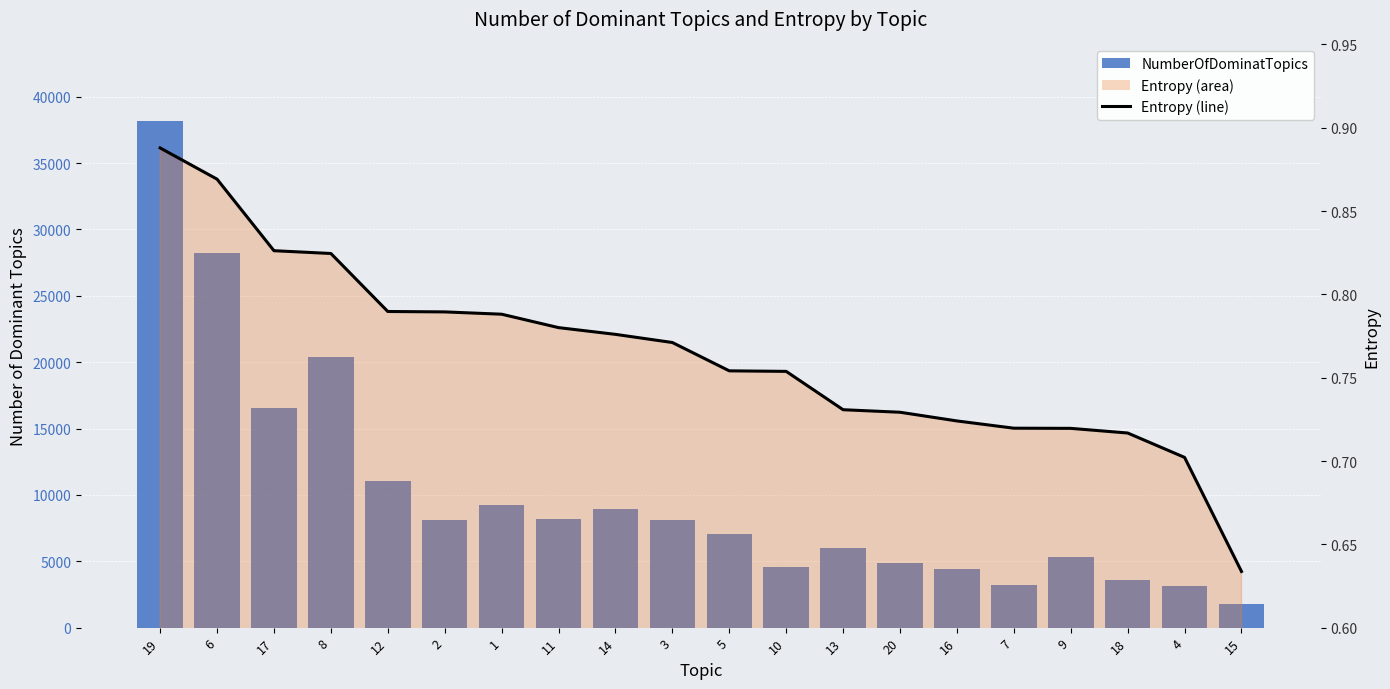

What is the total value across all series at 1?

9213.8